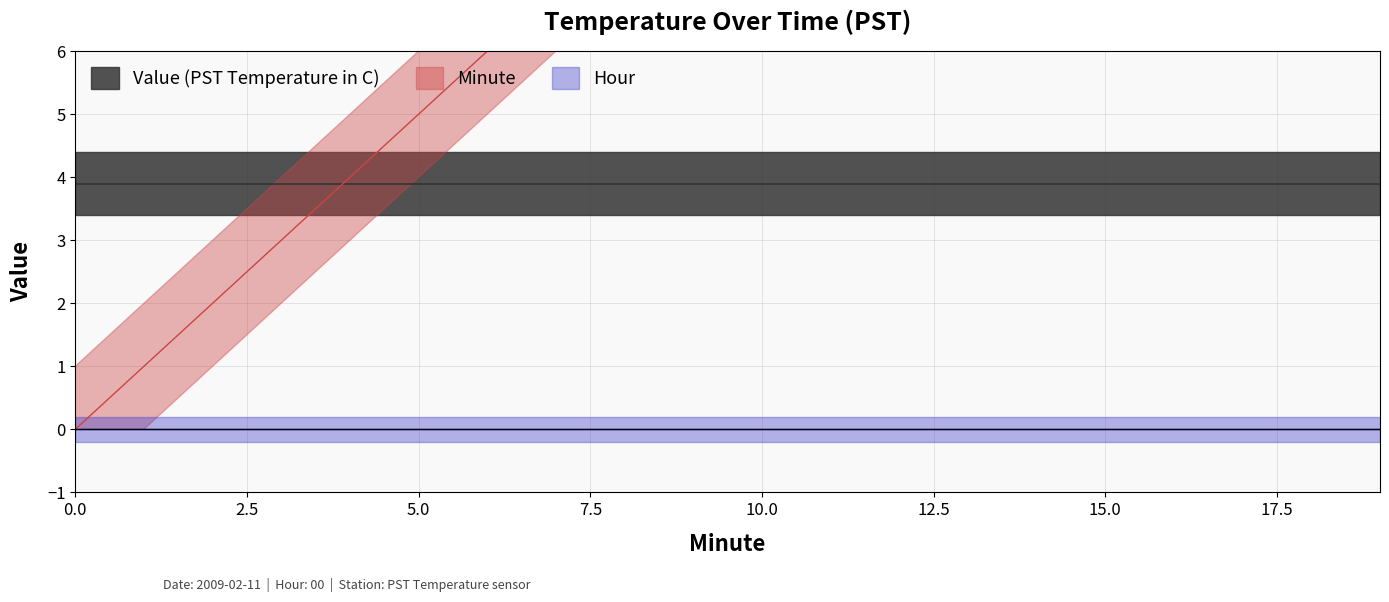

What is the sum of all Value (PST Temperature in C) values?

78.0